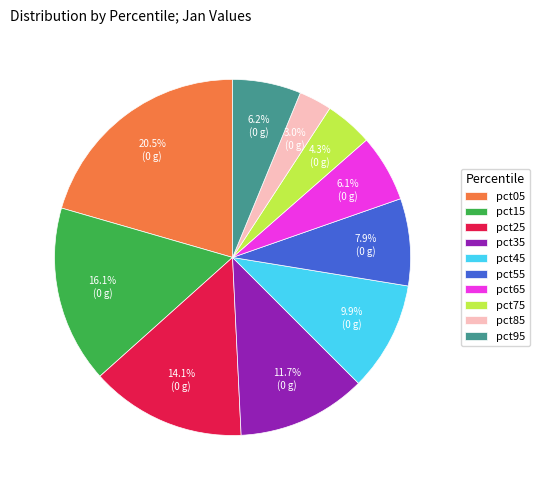

To the nearest percent, what percentage of the pie is pct95?

6%